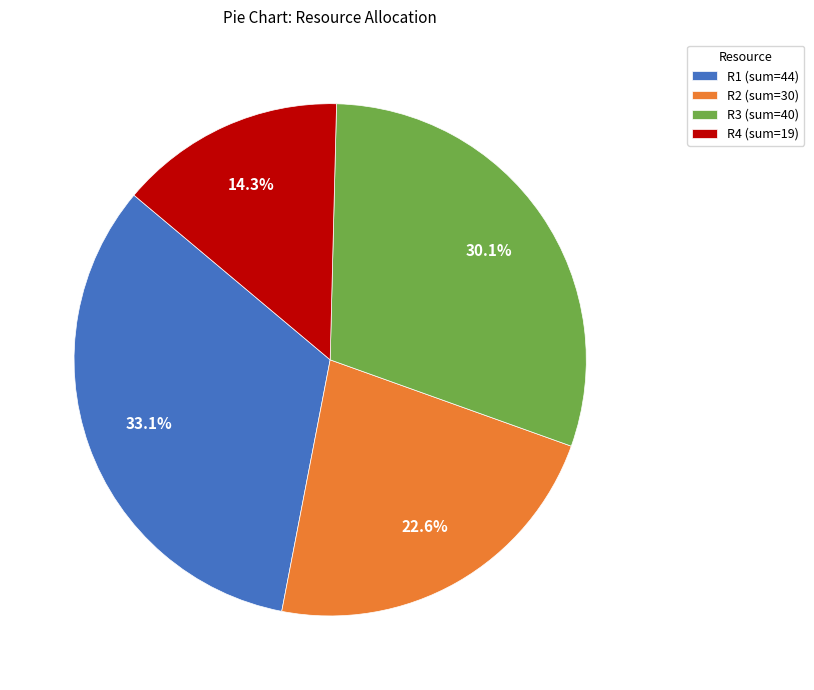

To the nearest percent, what is the average slice percentage?

25%